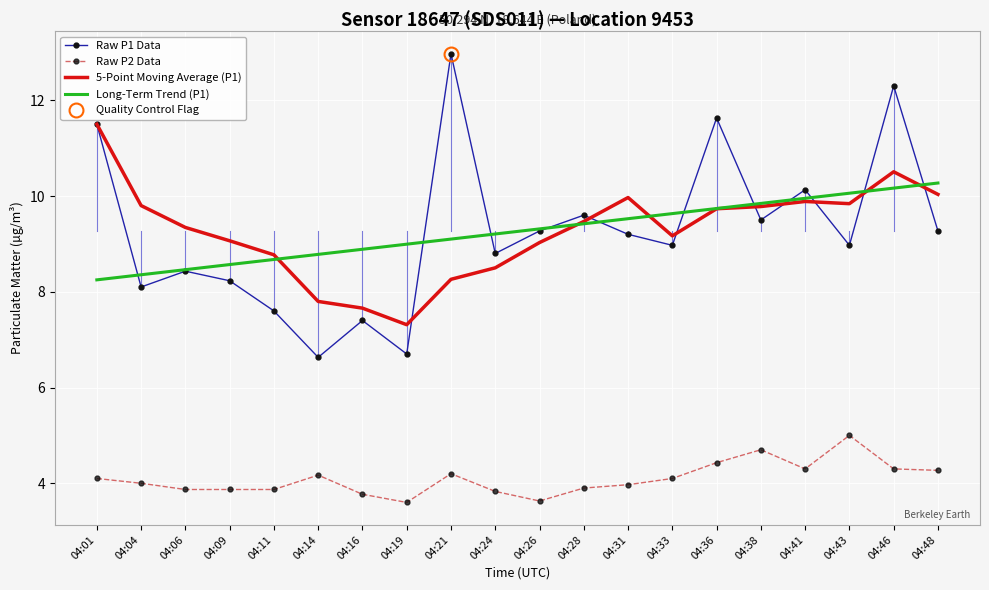

How many lines are shown in the chart?

4